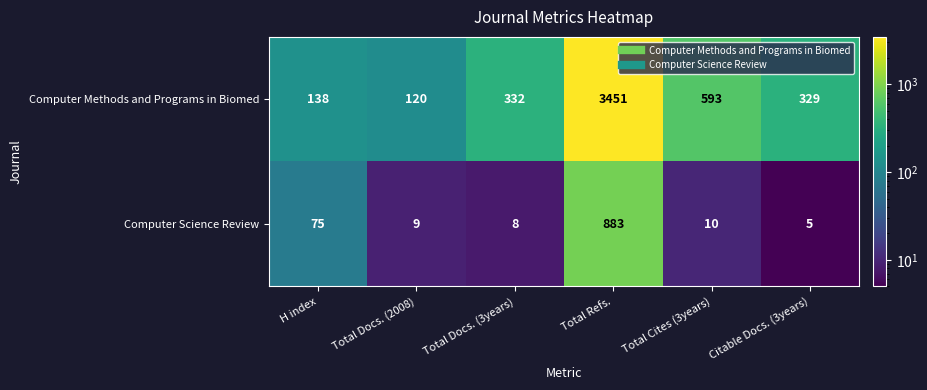

At Total Refs., list the series in order from smallest to largest.

Computer Science Review, Computer Methods and Programs in Biomed